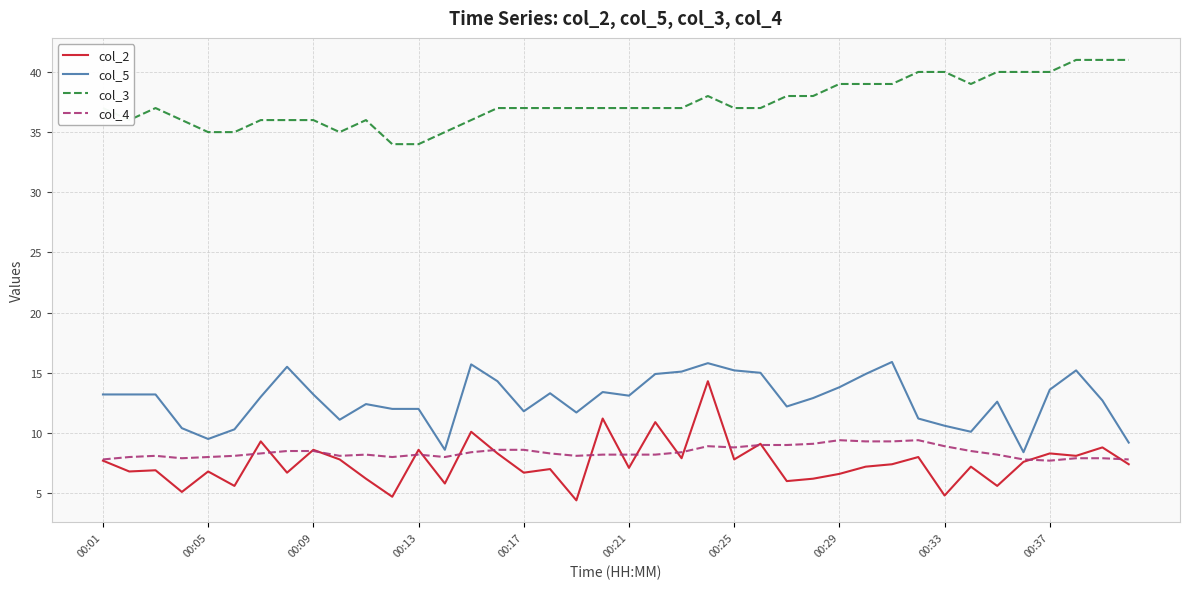

True or false: col_4 and col_3 intersect in this chart.

False